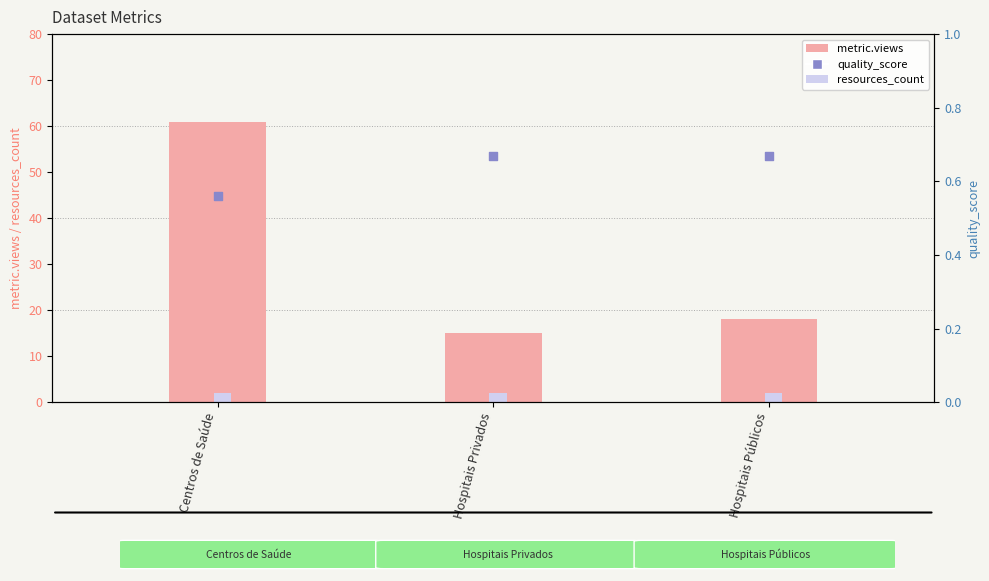

Is the value of resources_count at Hospitais Privados greater than the value of metric.views at Centros de Saúde?

No